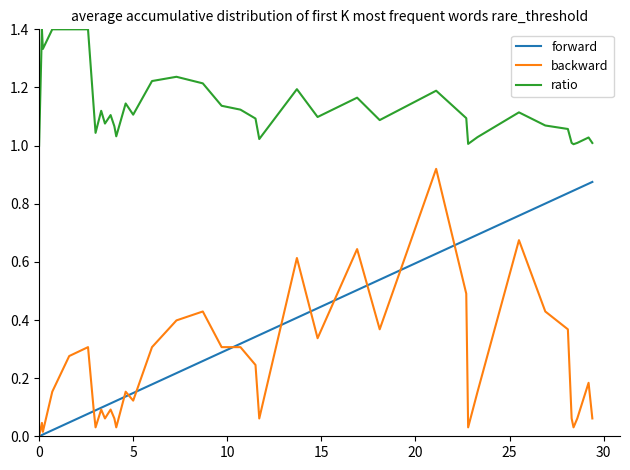

True or false: ratio and backward cross at least once.

False